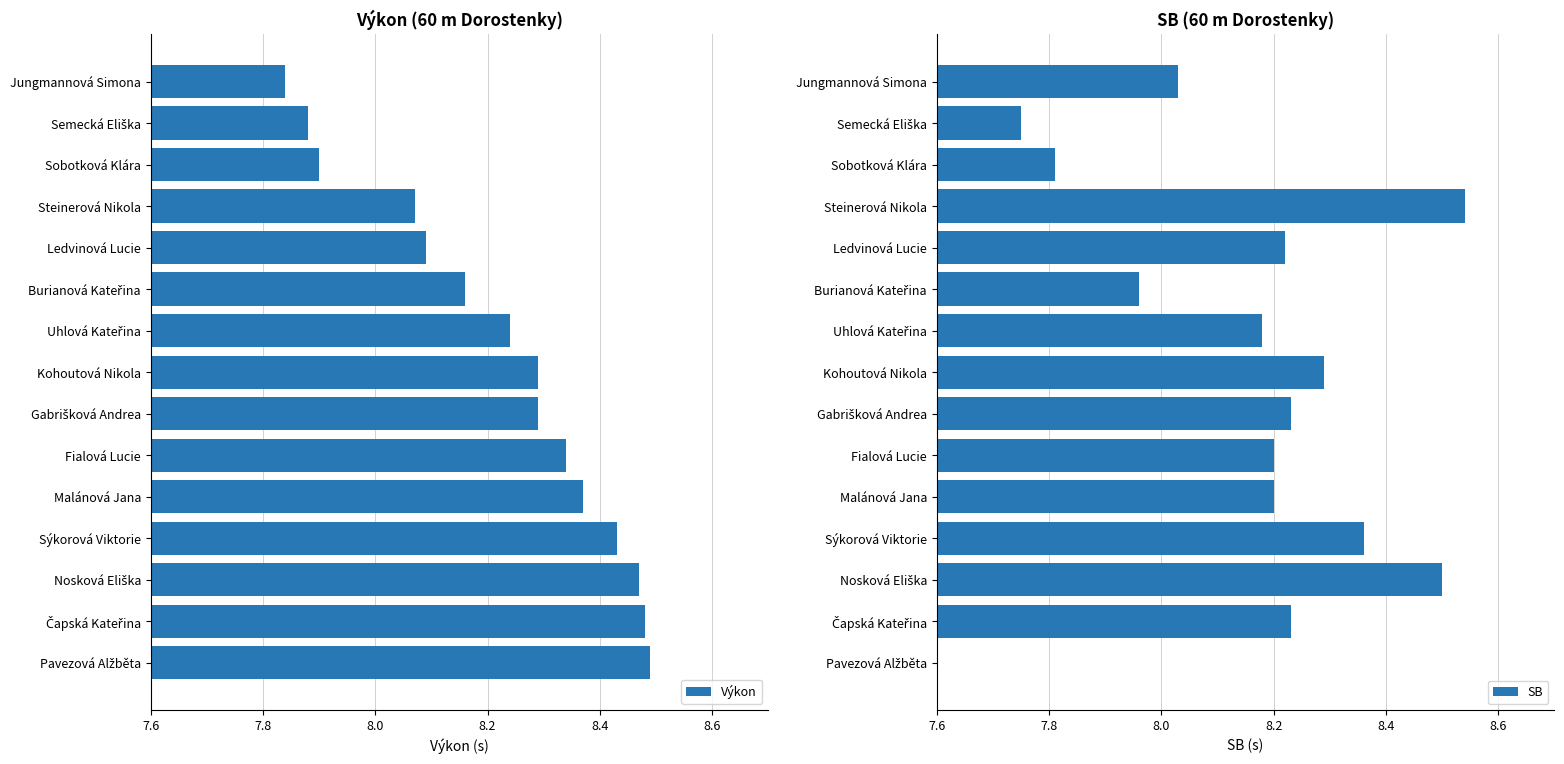

What is the difference between the maximum and second lowest values in the Výkon series?

0.6